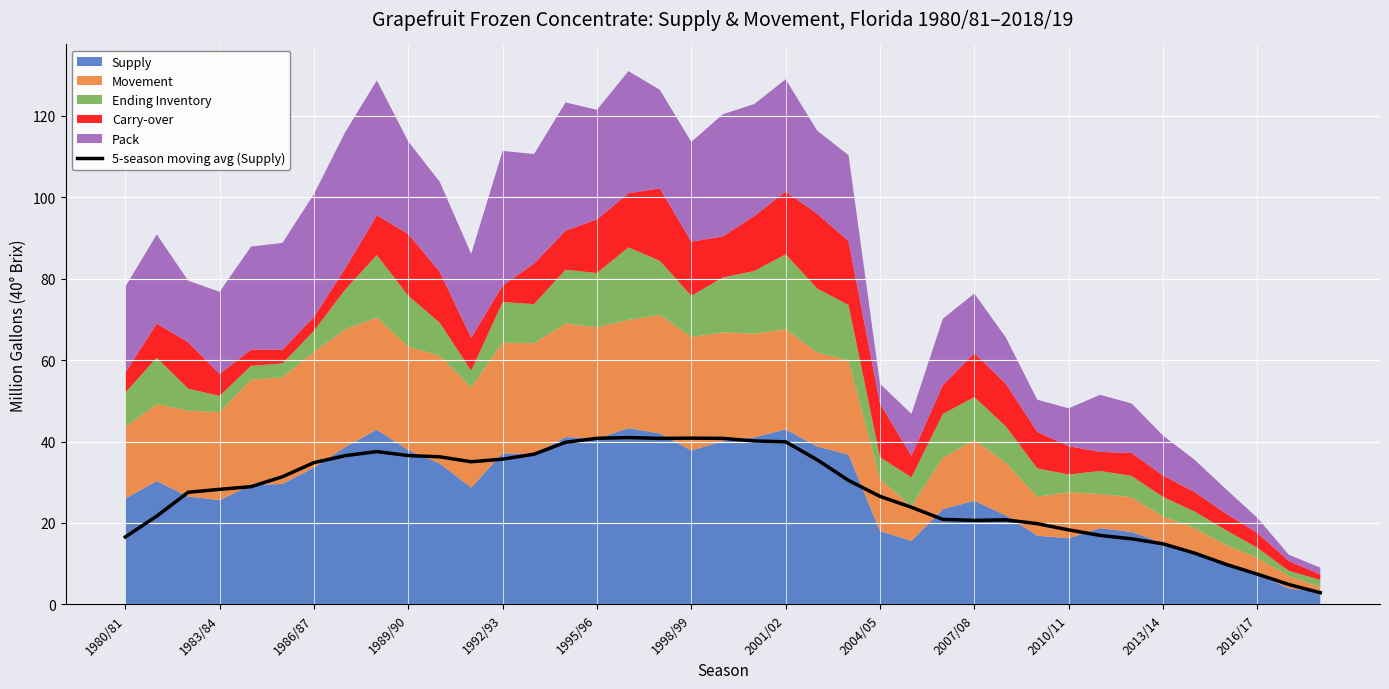

The 5-season moving avg (Supply) series shows 50.5 at 1992/93. True or false?

False